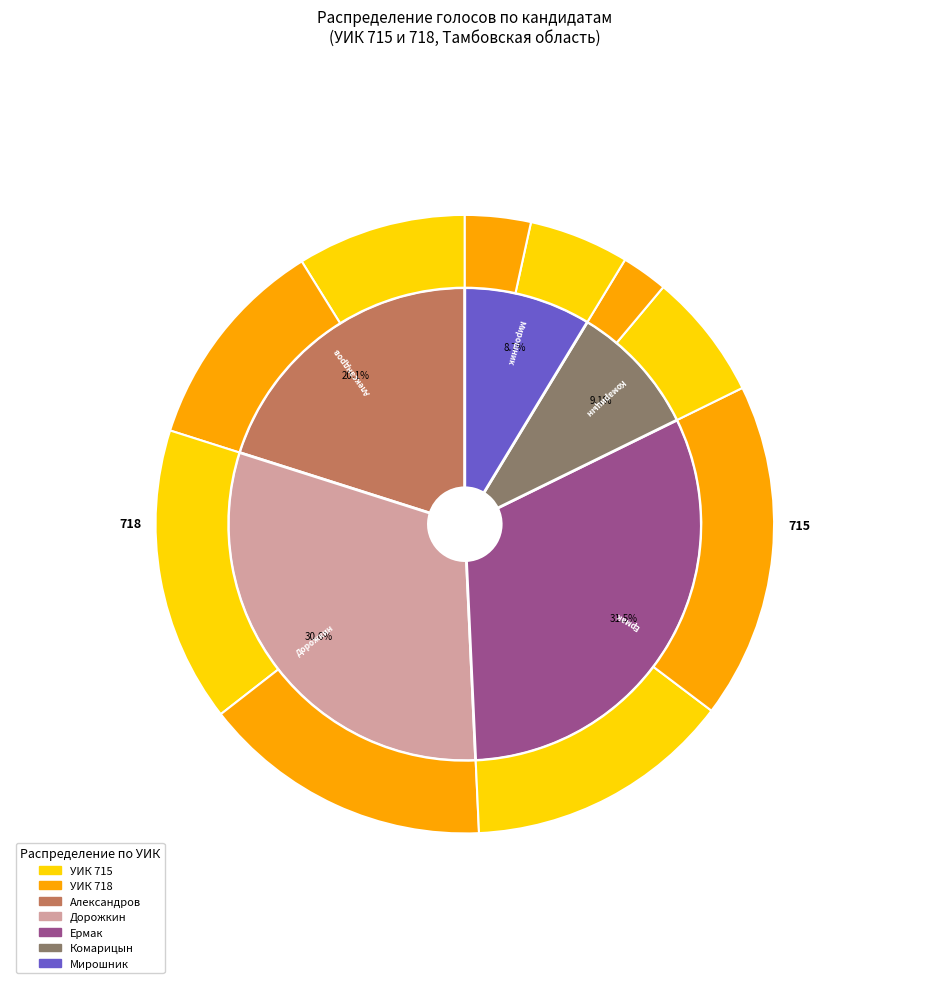

Is there any slice that represents more than half of the pie?

Yes